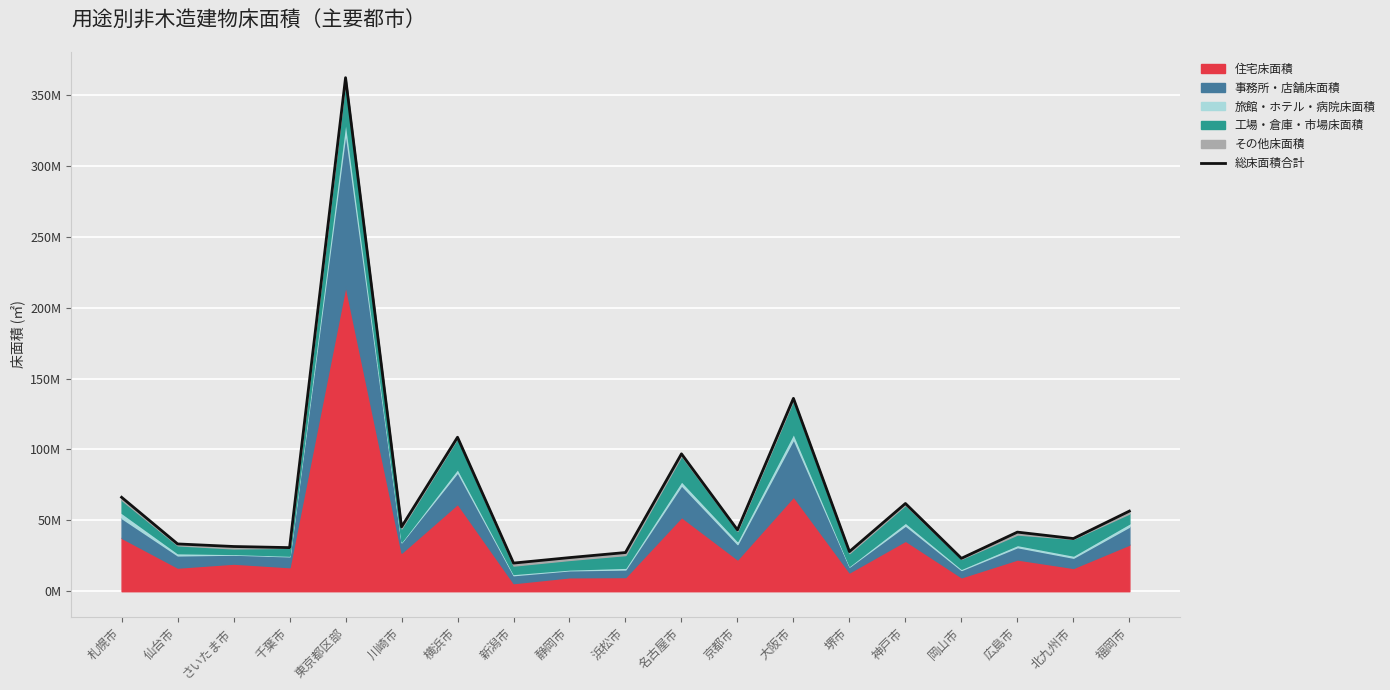

How many categories are shown in the chart?

19